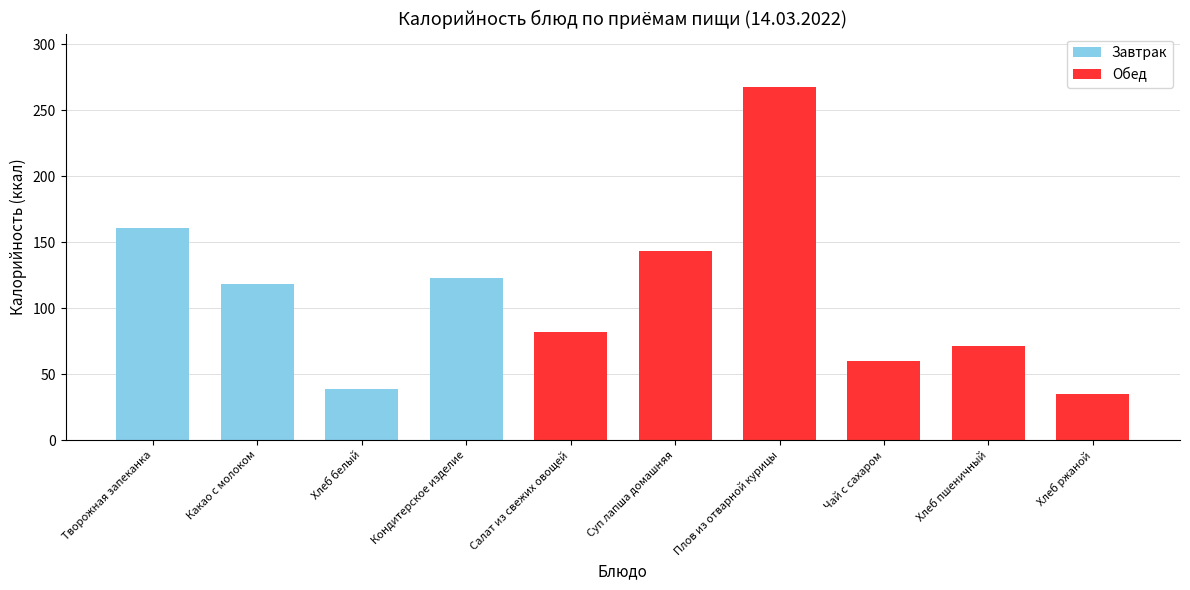

The chart shows a value of 222 at Творожная запеканка. True or false?

False